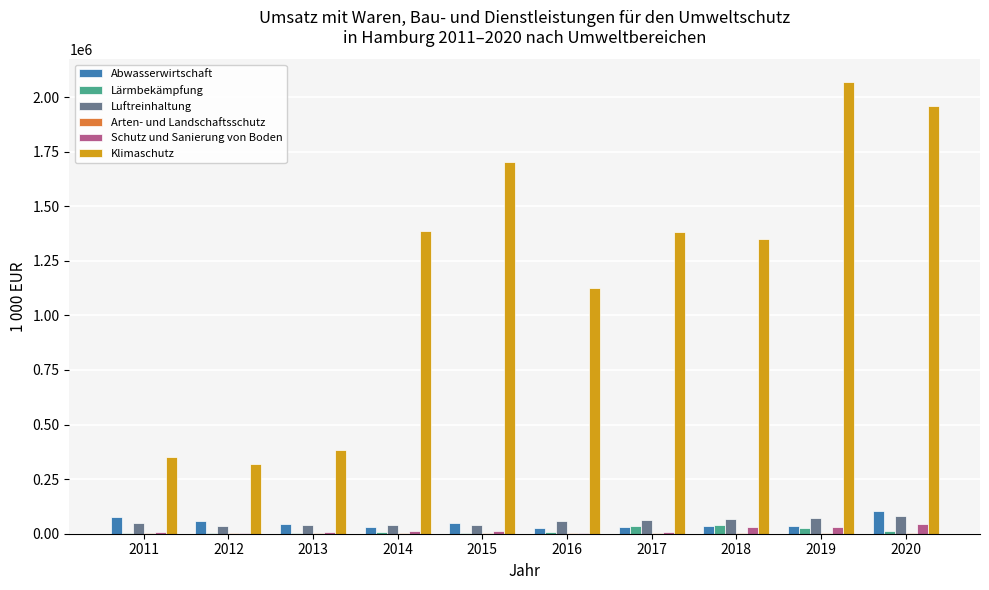

Which series has the largest total across all categories?

Klimaschutz